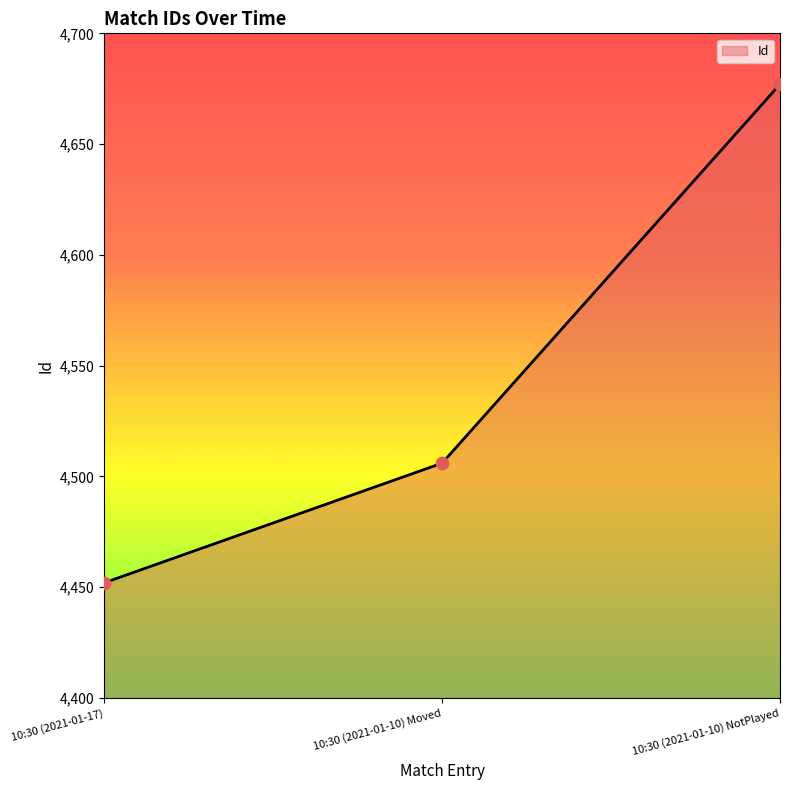

Which has a higher value, 10:30 (2021-01-17) or 10:30 (2021-01-10) Moved?

10:30 (2021-01-10) Moved